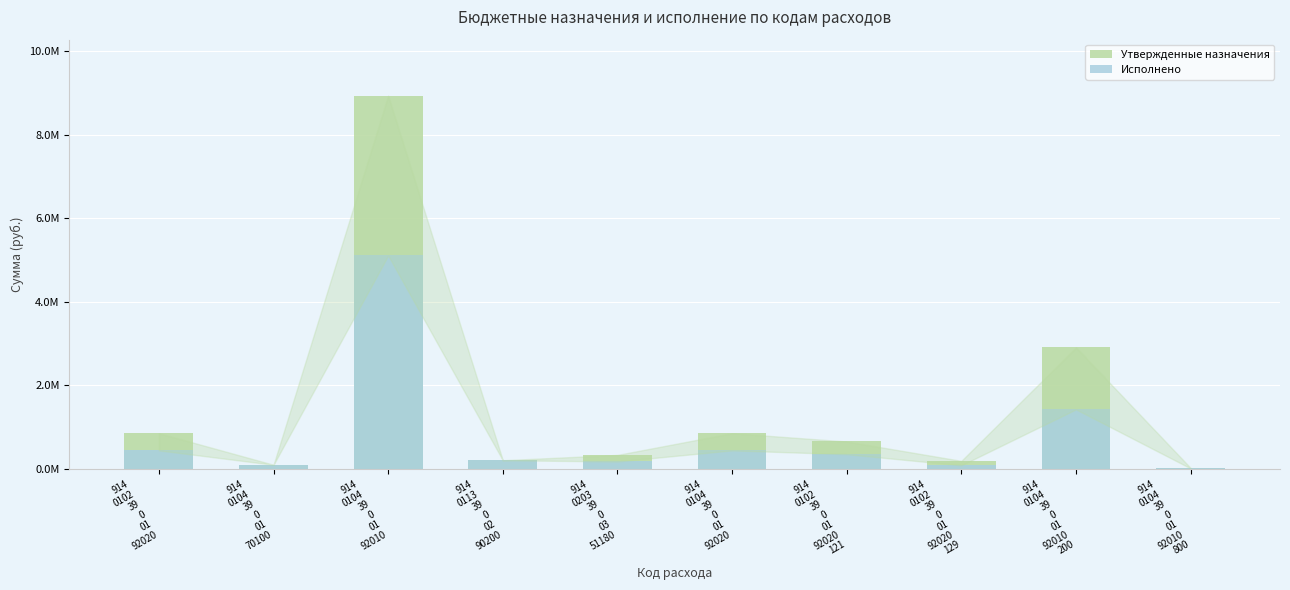

Reading left to right, what are all the values shown in this chart?

Утвержденные назначения: 859900.0	105100.0	8928100.0	213529.0	340460.0	859900.0	661400.0	198500.0	2911500.0	30000.0
Исполнено: 448999.5	105100.0	5108402.7	213528.7	183264.2	448999.5	357570.0	91429.5	1429318.3	18651.5